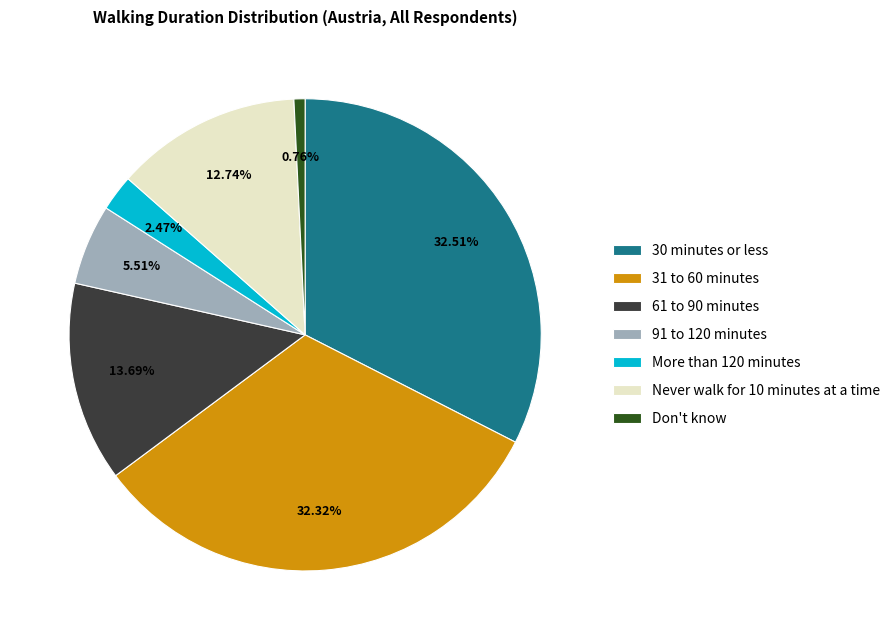

What percentage do 30 minutes or less and More than 120 minutes together represent?

35.0%